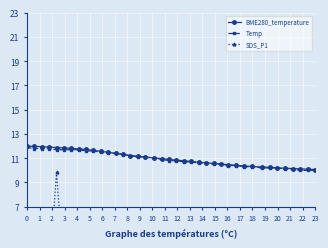

True or false: BME280_temperature and Temp intersect in this chart.

False